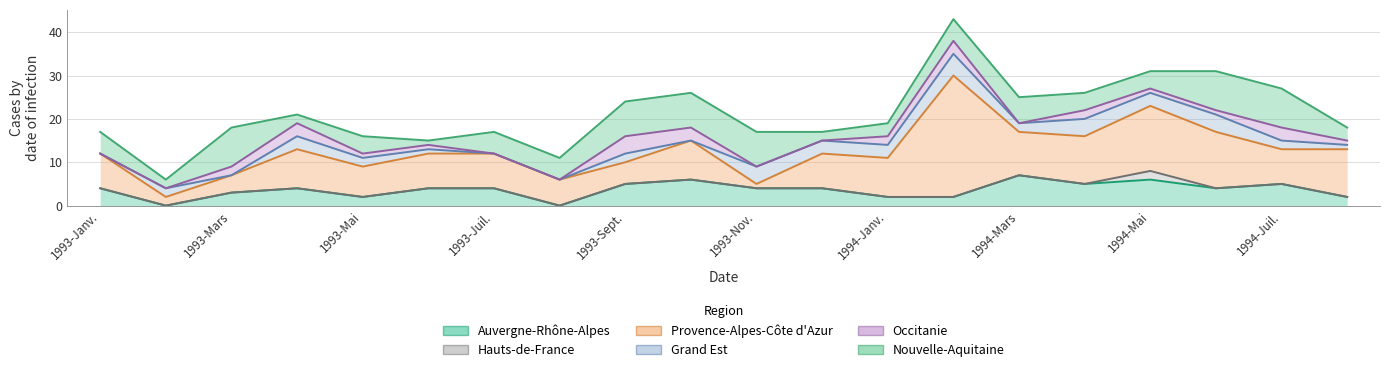

What is the difference between the highest and lowest values at 1993-Janv.?

8